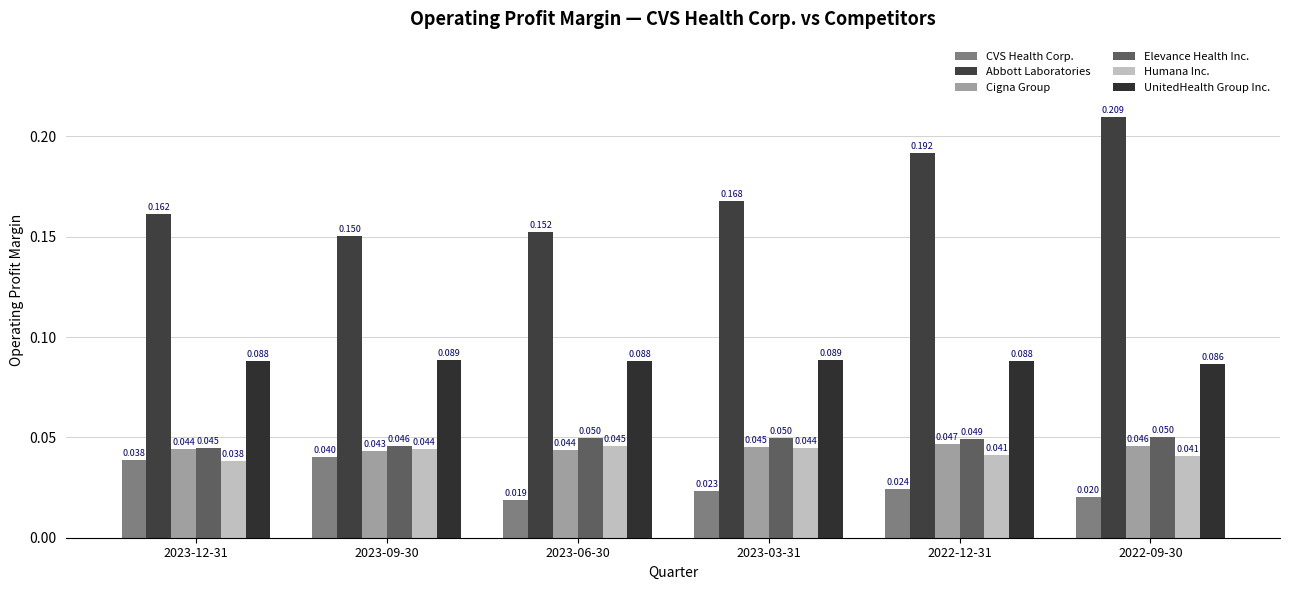

What is the label of the 2nd bar from the right?

2022-12-31